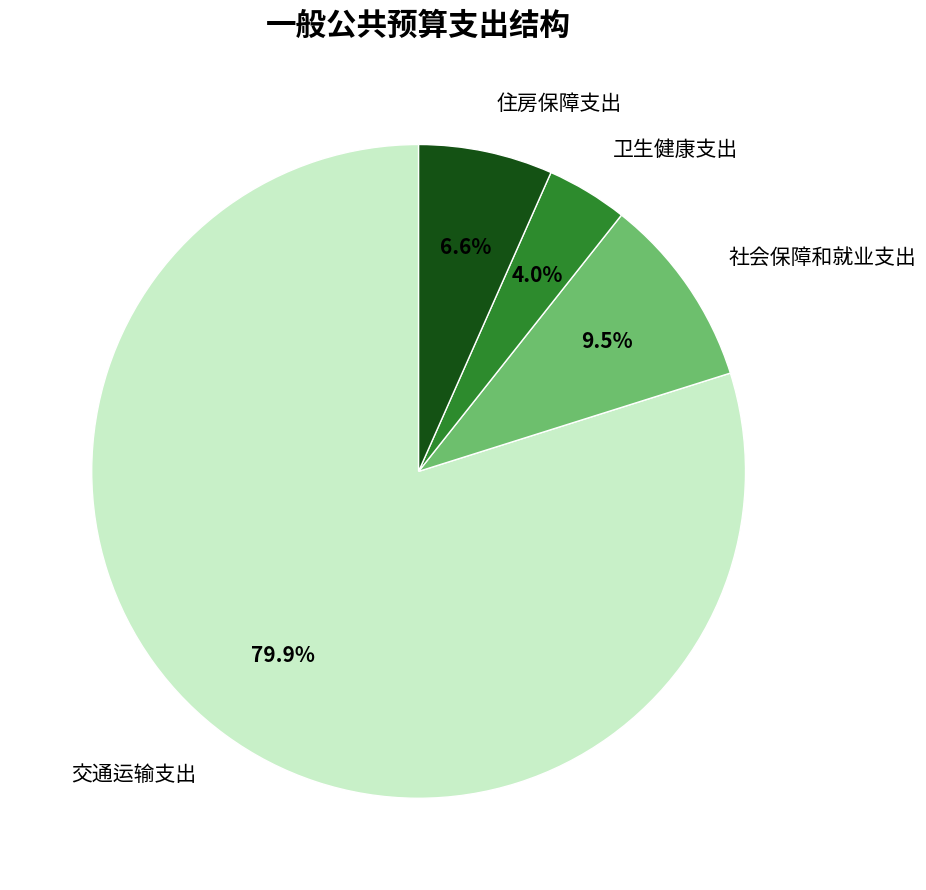

To the nearest percent, what percentage of the pie is 交通运输支出?

80%